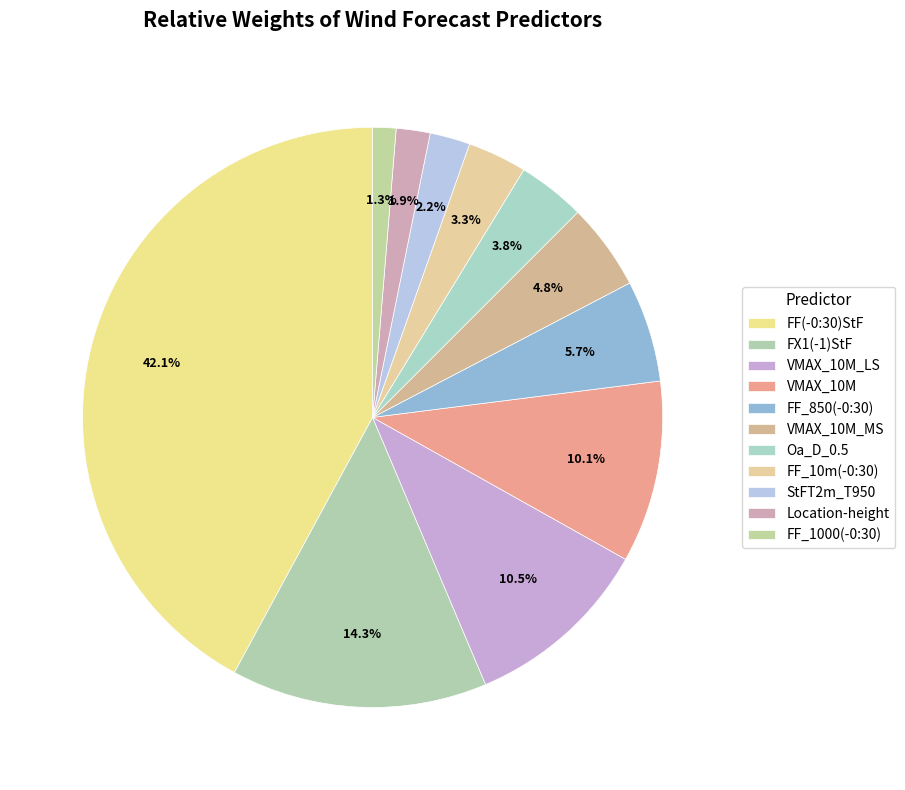

Which has a higher value, FF_10m(-0:30) or Location-height?

FF_10m(-0:30)